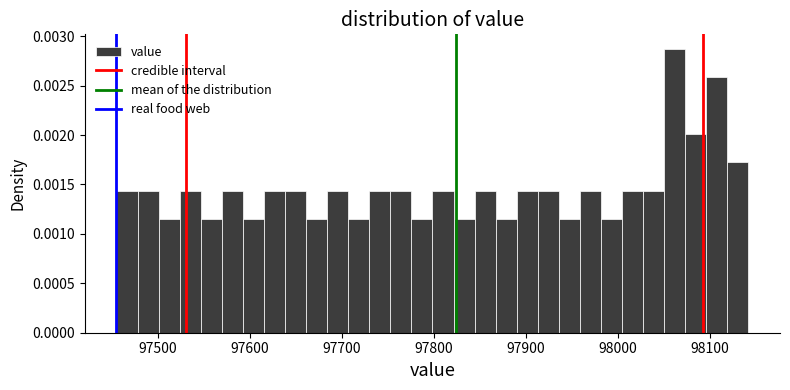

Read against the x-axis, roughly where is the centre of the tallest bar?

98060